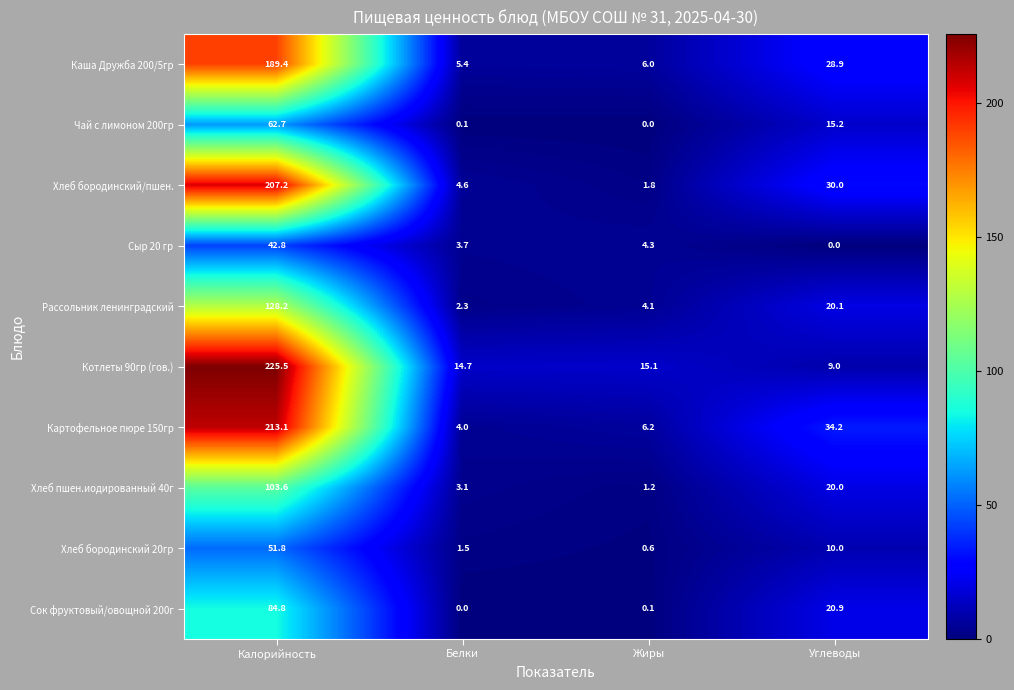

What is the difference between the highest and lowest values at Жиры?

15.1